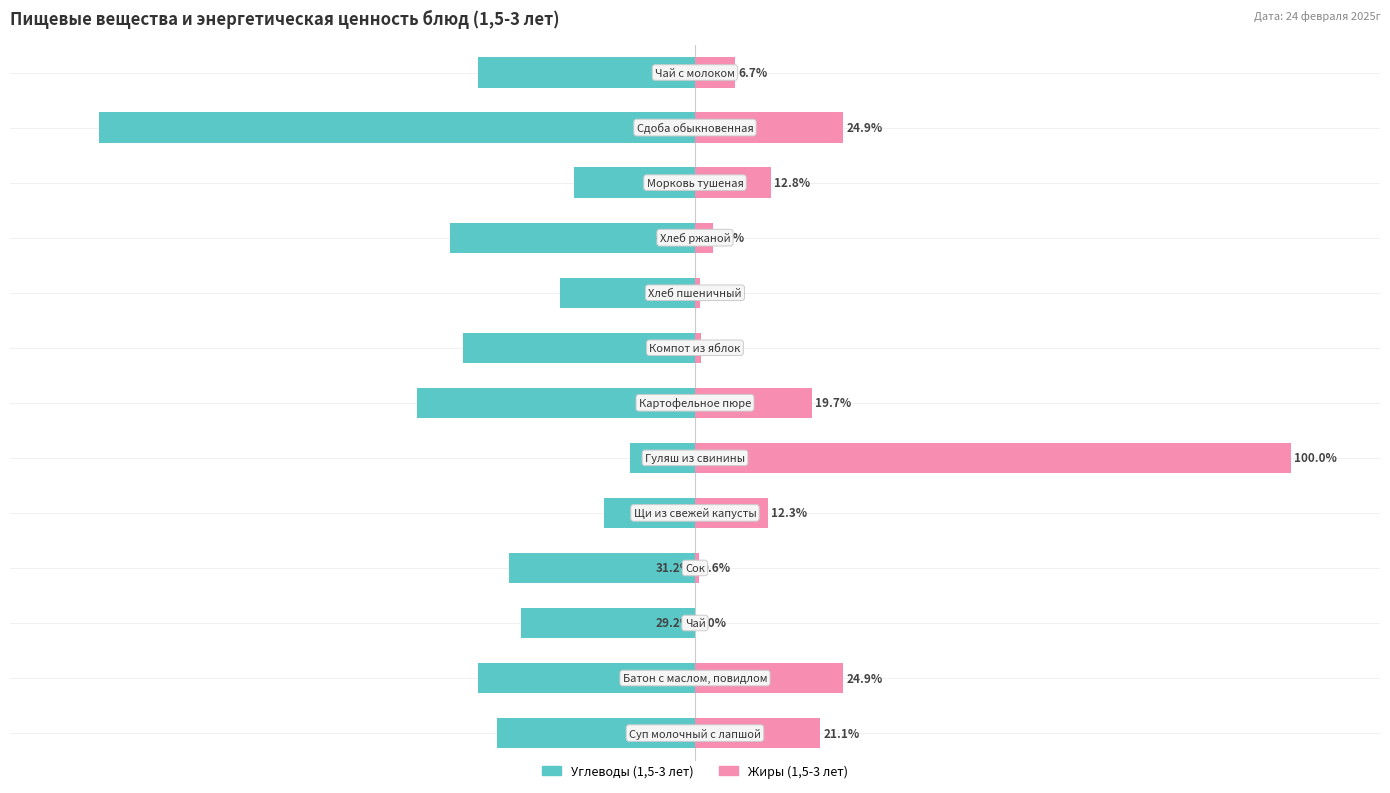

The value of Углеводы (1,5-3 лет) at 8 is -14.6. True or false?

False